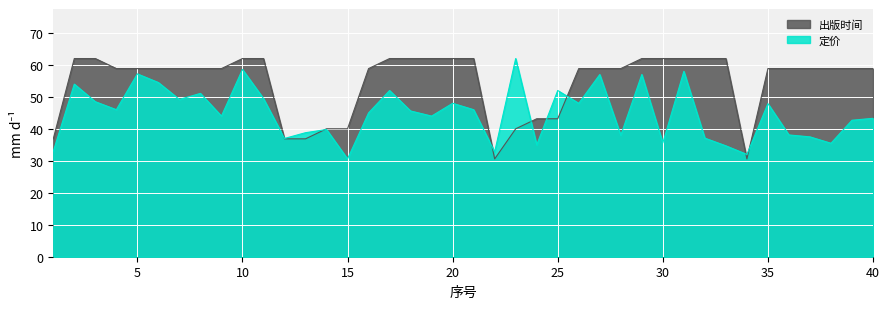

Between which two adjacent categories do 定价 and 出版时间 first intersect?

11 and 12